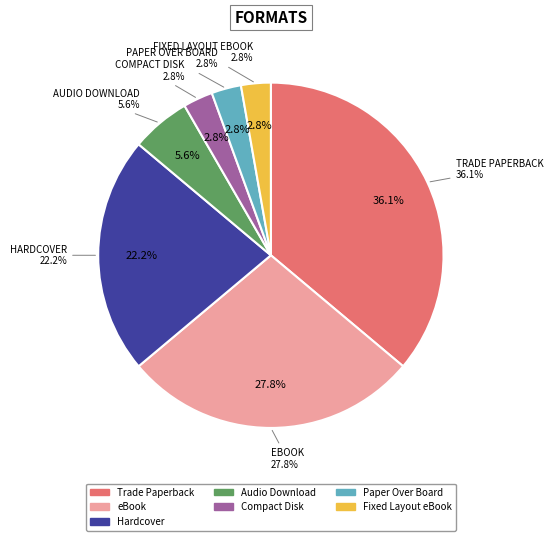

What portion of the pie excludes Audio Download?

94.4%